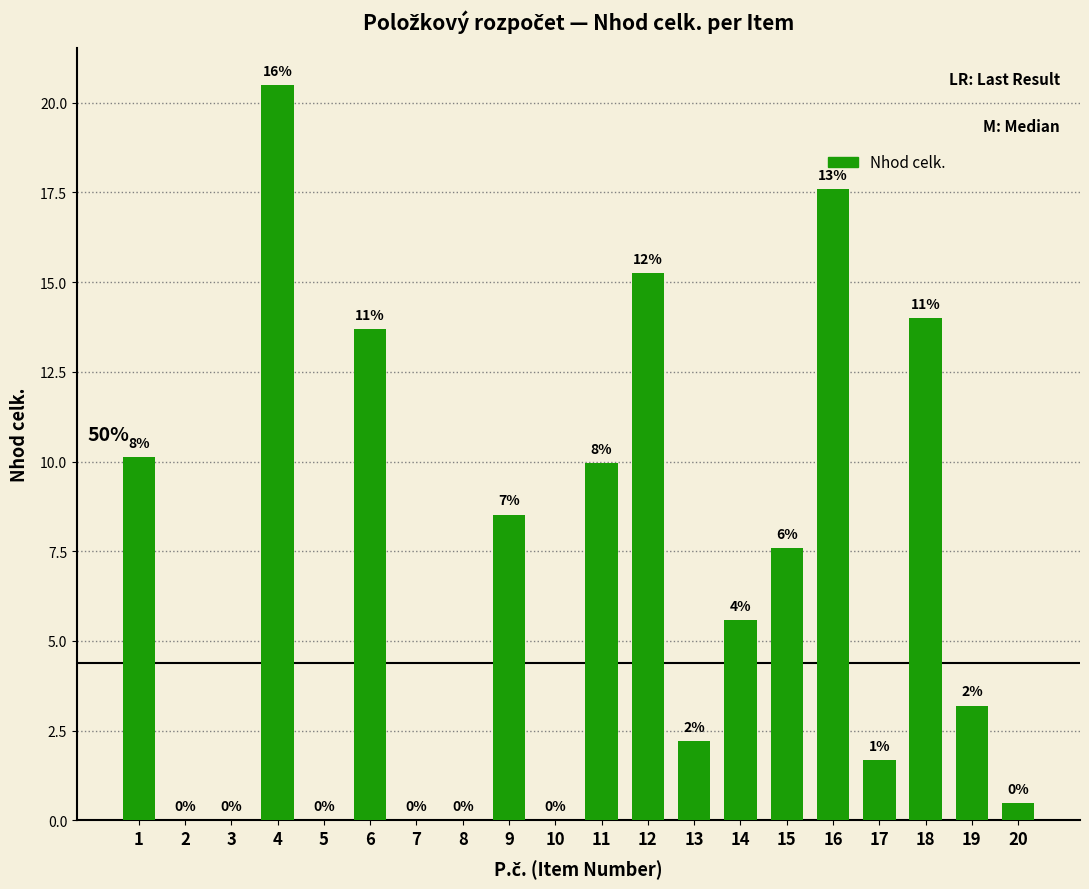

Reading left to right, transcribe all the data shown in this chart.

1=10.1	2=0.0	3=0.0	4=20.5	5=0.0	6=13.7	7=0.0	8=0.0	9=8.5	10=0.0	11=10.0	12=15.2	13=2.2	14=5.6	15=7.6	16=17.6	17=1.7	18=14.0	19=3.2	20=0.5